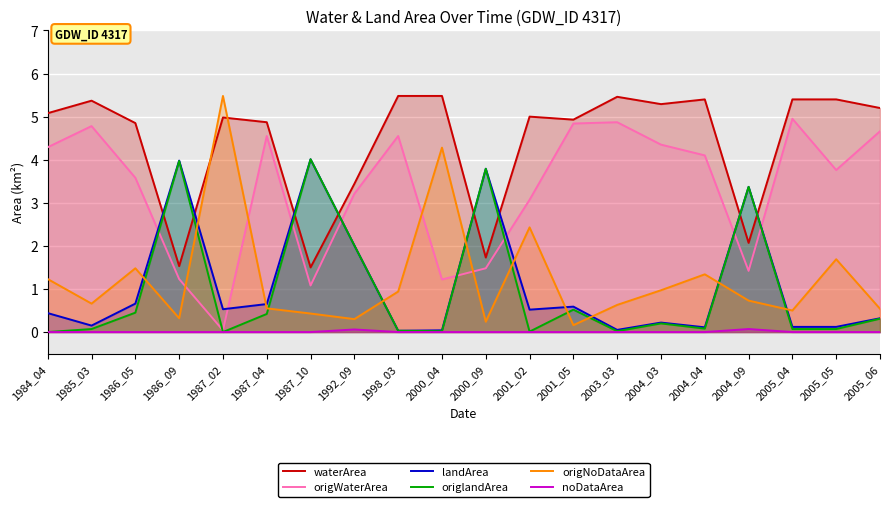

What are all the series names shown in the legend?

waterArea, origWaterArea, landArea, origlandArea, origNoDataArea, noDataArea